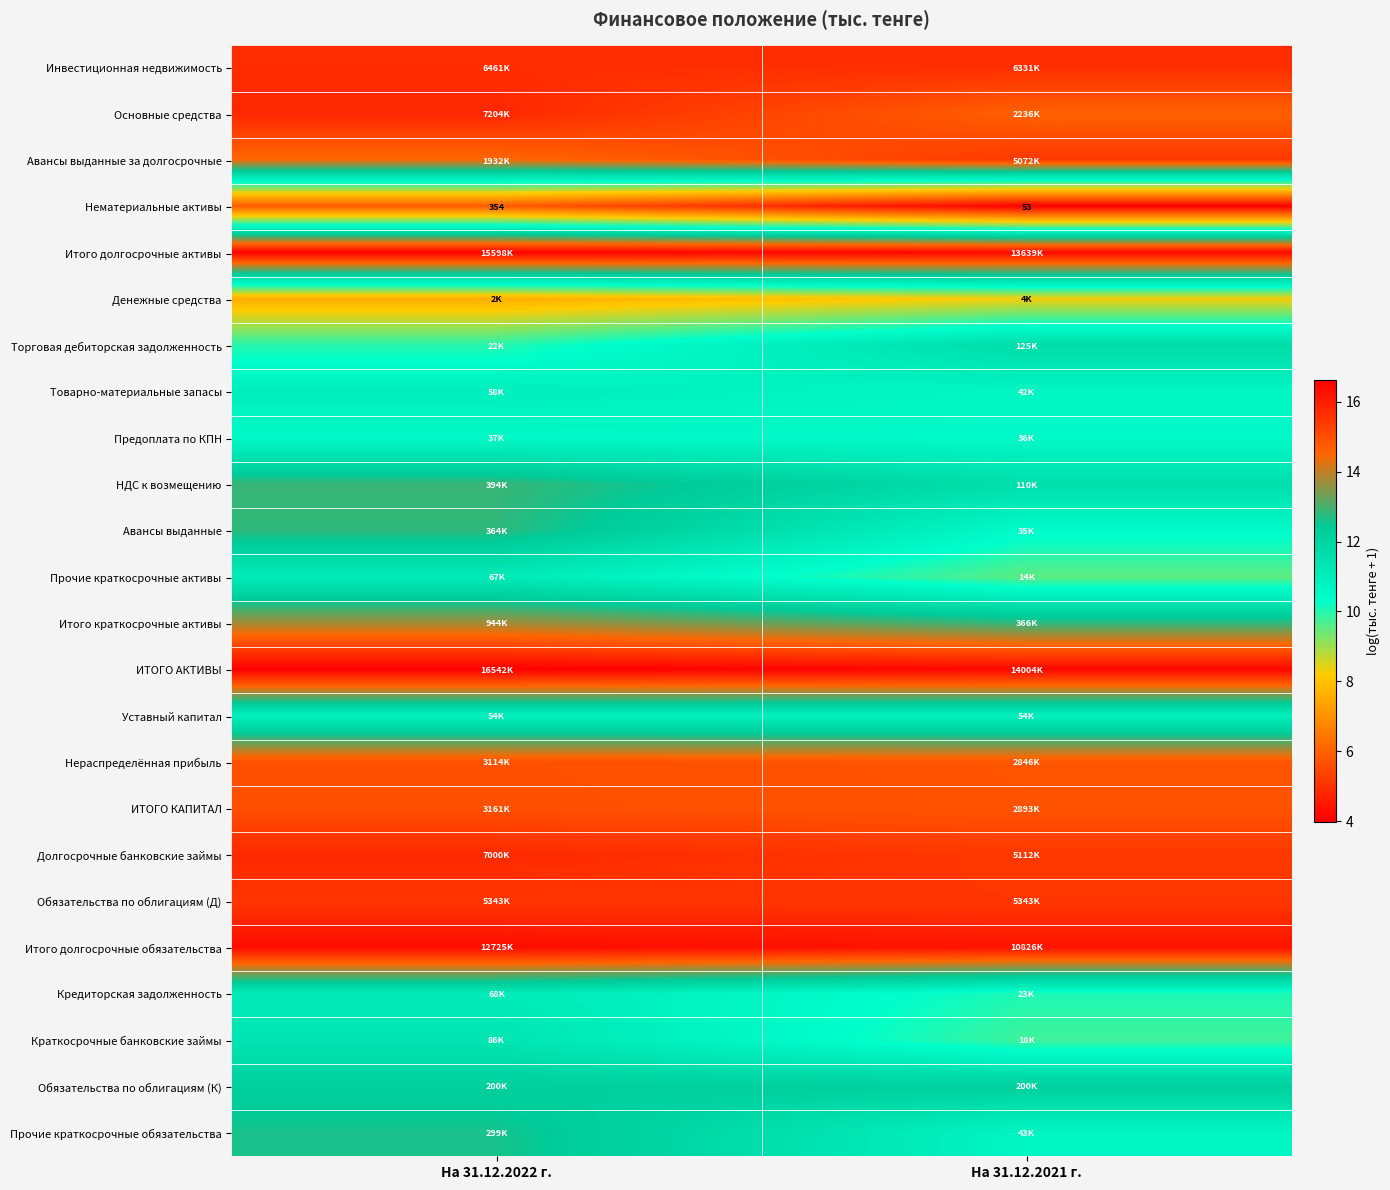

Between На 31.12.2021 г. and На 31.12.2022 г., which is larger?

На 31.12.2022 г.